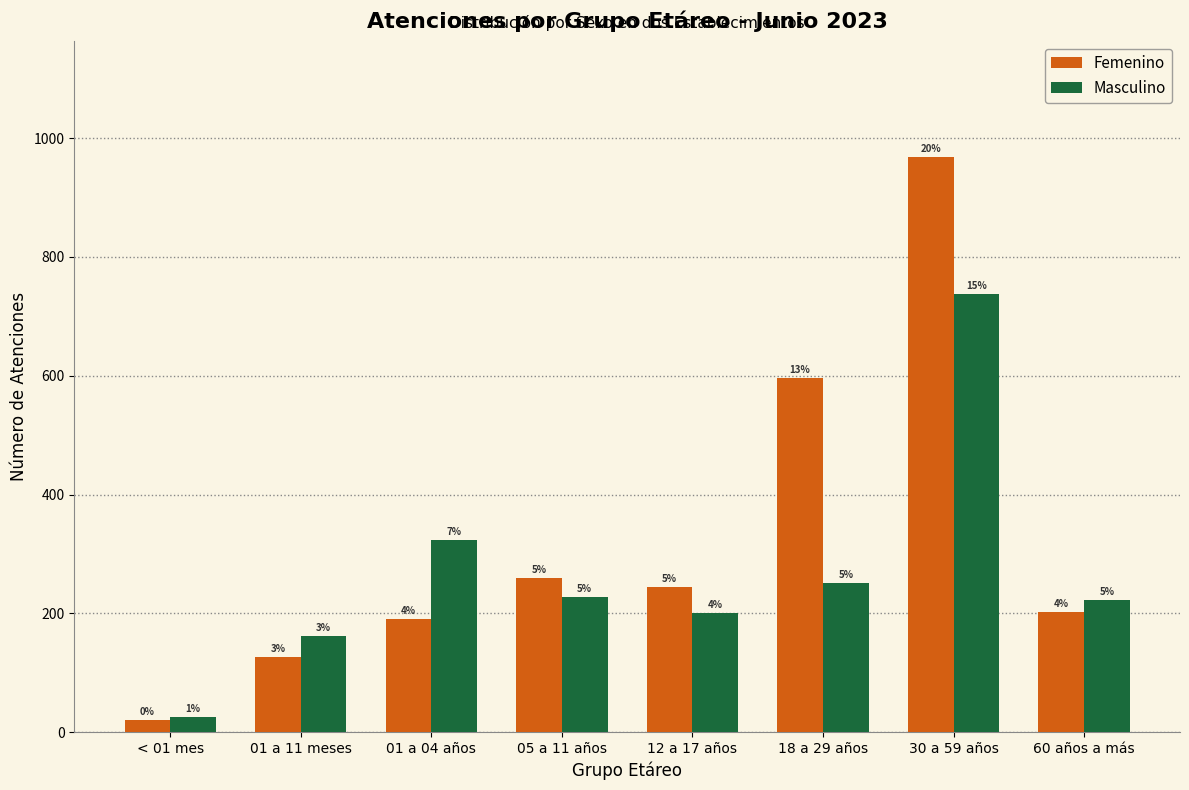

What are all the series names shown in the legend?

Femenino, Masculino